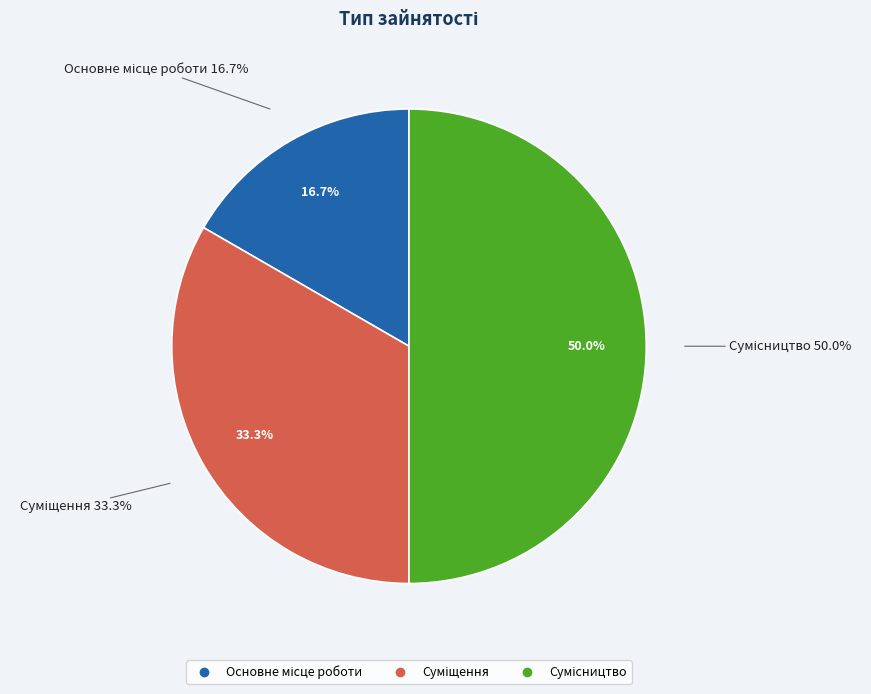

Rank the categories by value from highest to lowest.

Сумісництво, Суміщення, Основне місце роботи